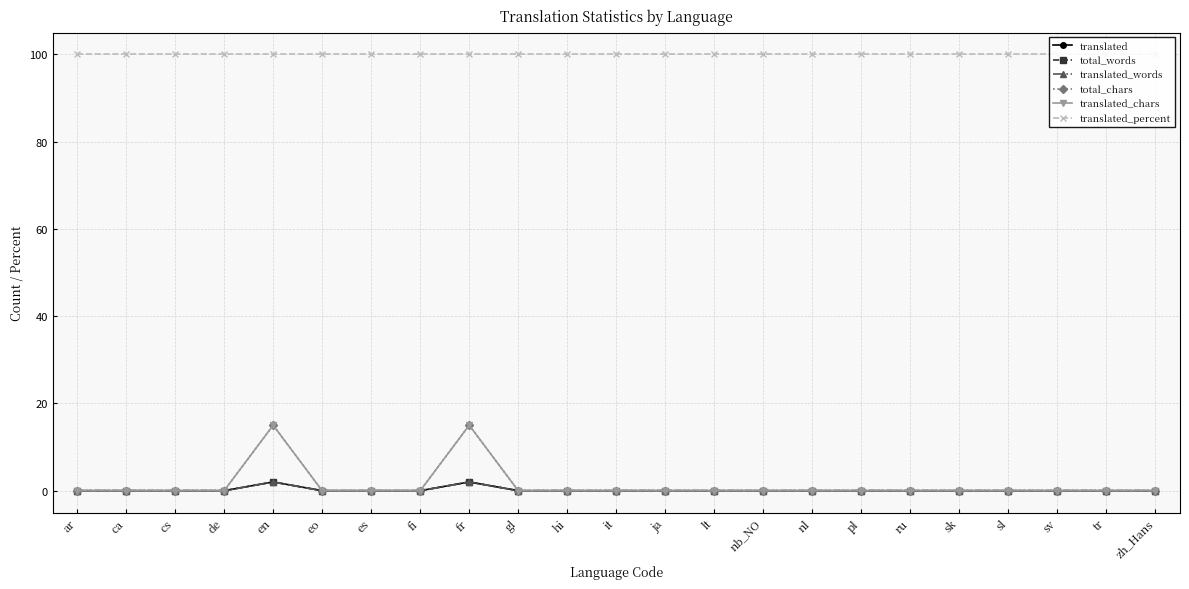

Is this an area chart (filled region under the line)?

No